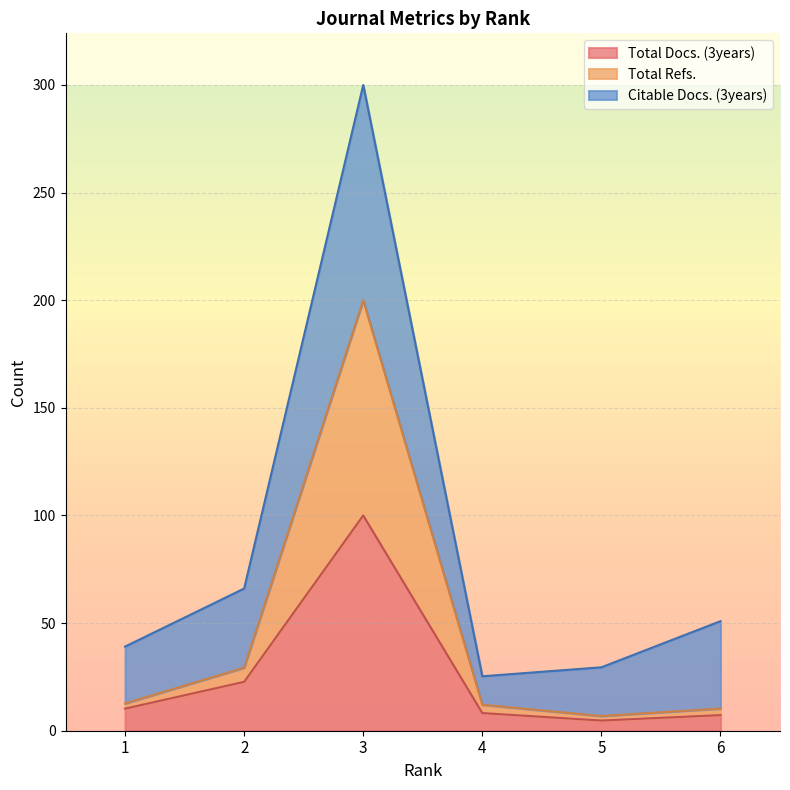

What is the value of the Total Refs. point at the 6th from the left?

10.3